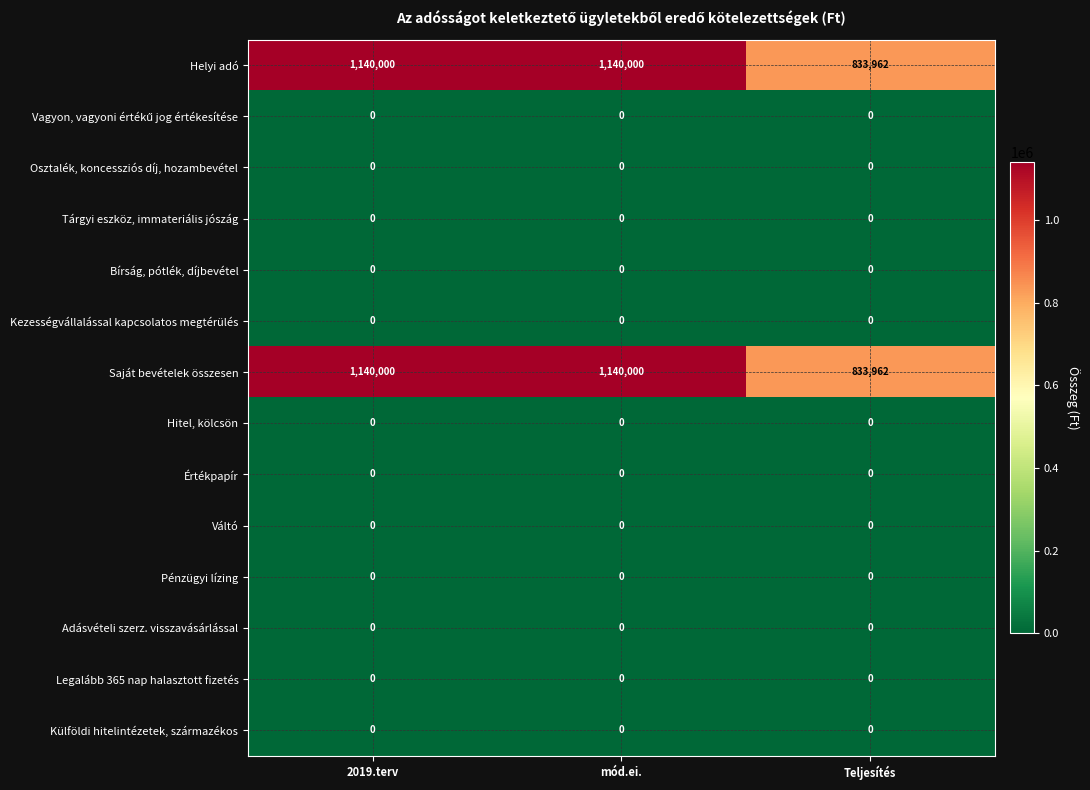

Count the number of data series in this chart.

14